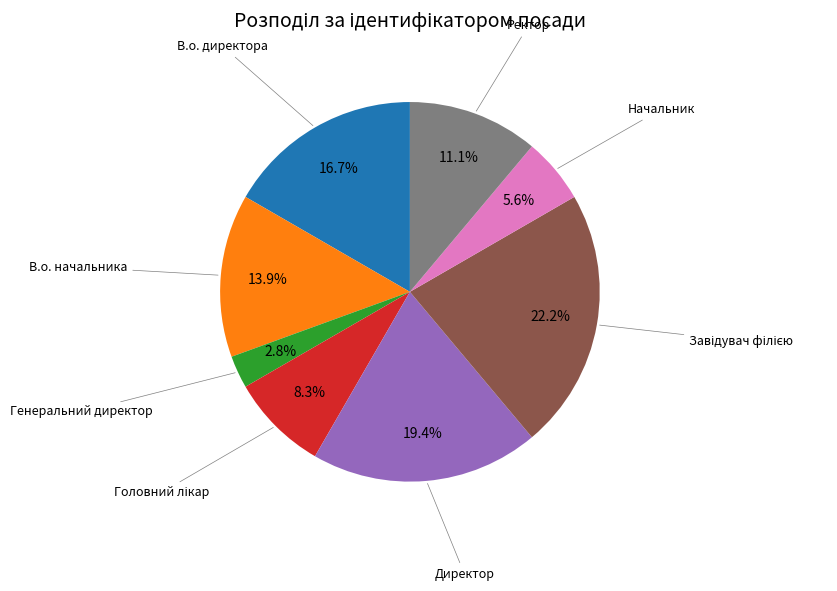

Is there any slice that represents more than half of the pie?

No